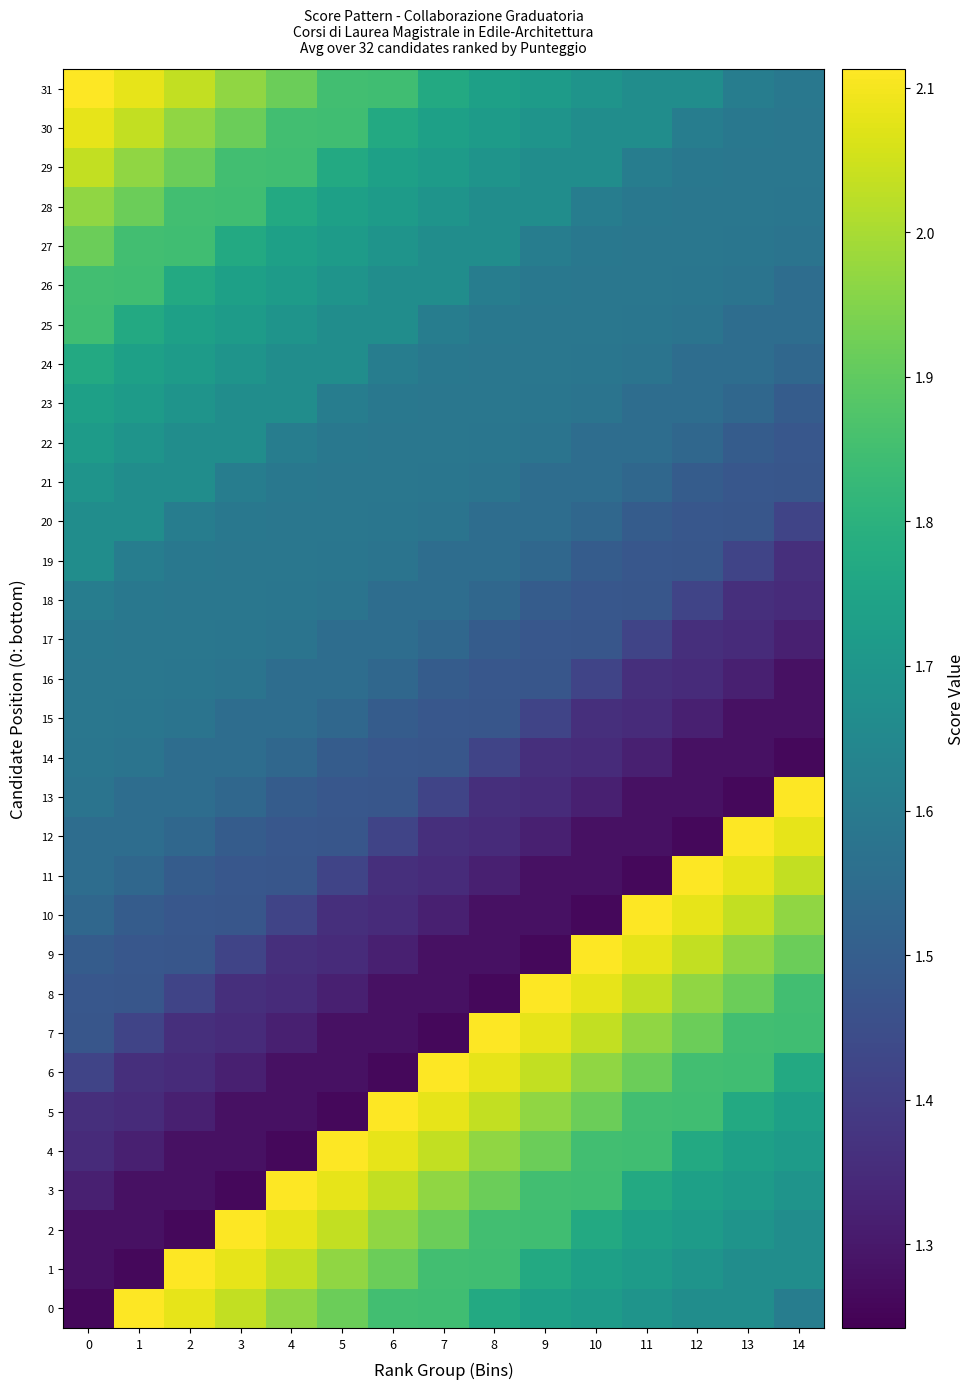

Between 3 and 12, which series saw the biggest shift?

11